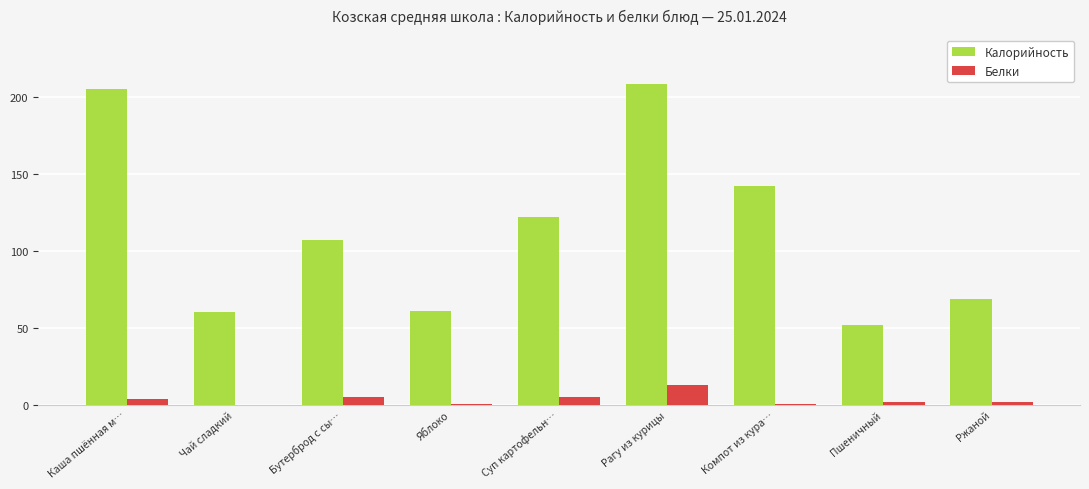

At which category is the sum across all series the highest?

Рагу из курицы